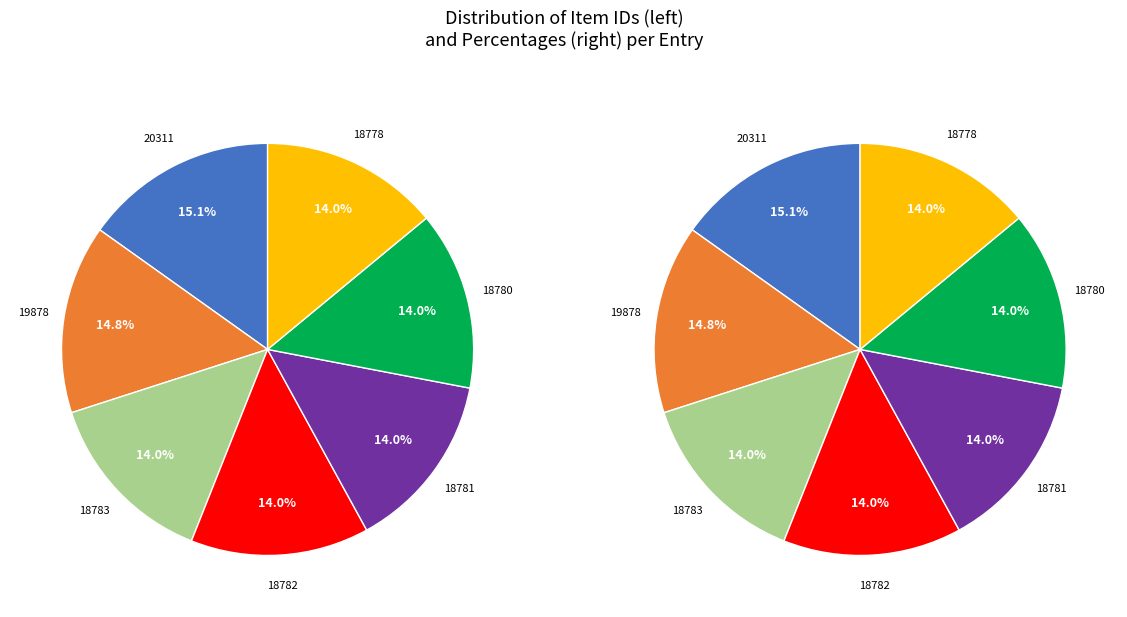

Is there any slice that represents more than half of the pie?

No